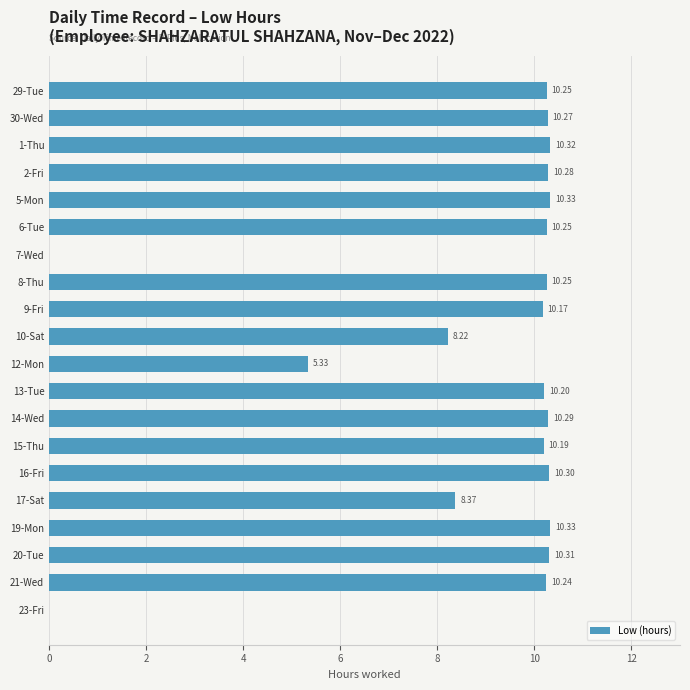

What is the change in value from 8-Thu to 12-Mon?

-4.9